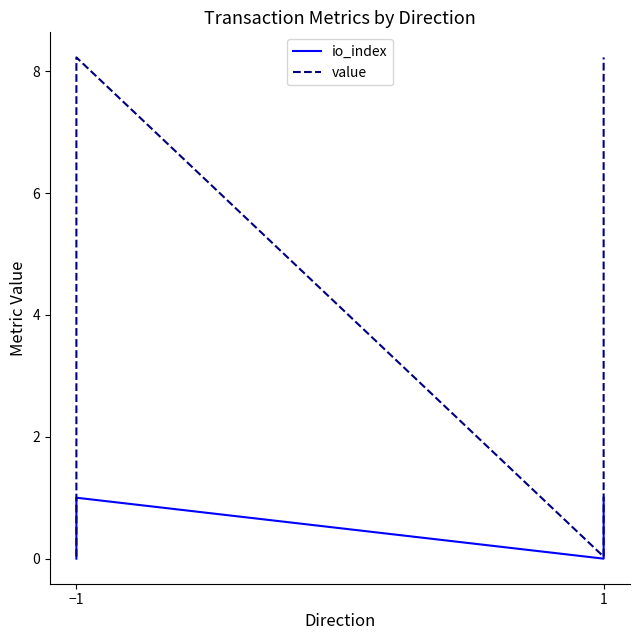

What is the highest value of the io_index series?

1.0